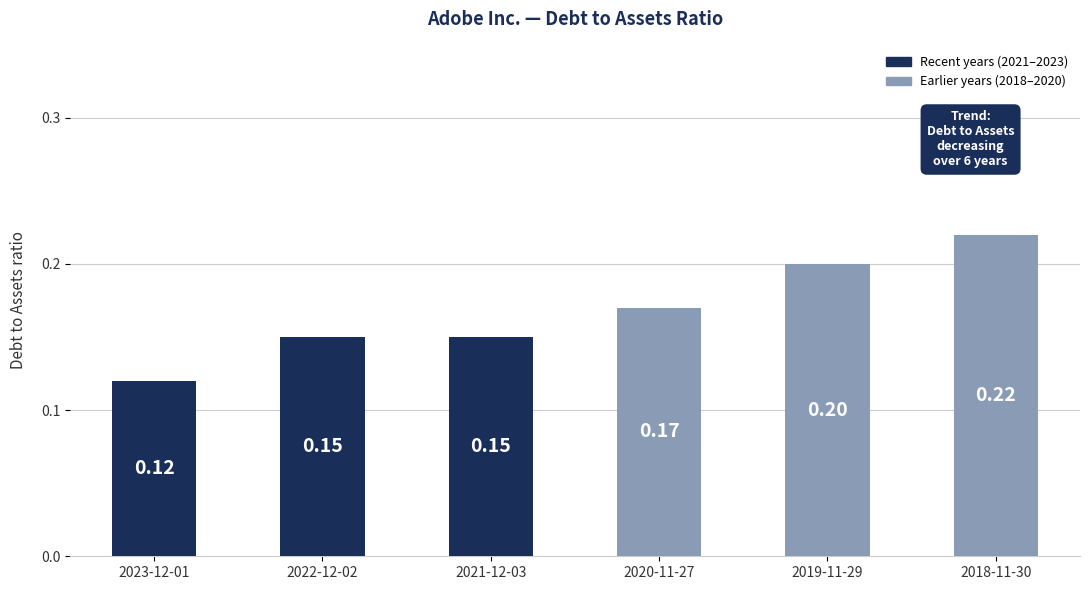

What is the sum of the values at 2021-12-03 and 2023-12-01?

0.3